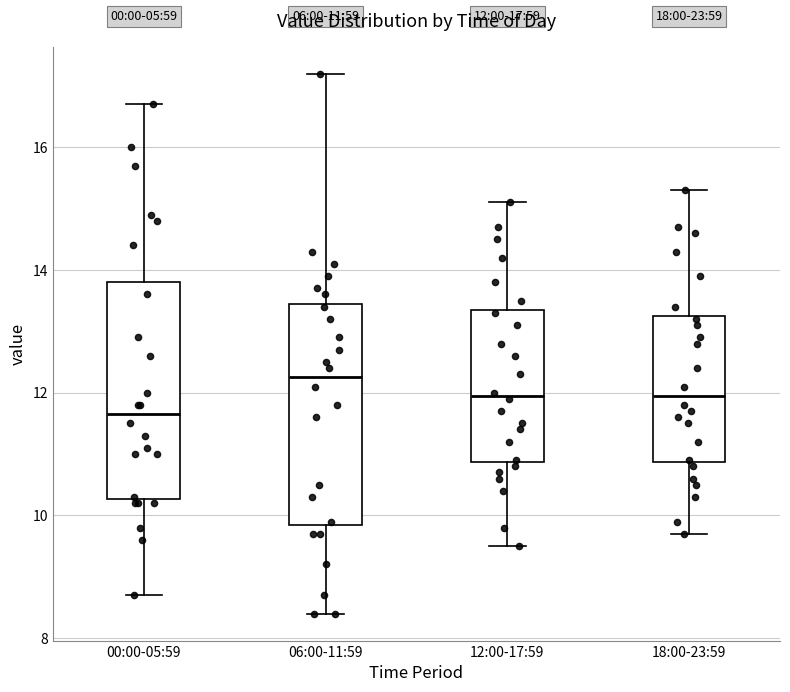

Which box's median line is the lowest?

00:00-05:59